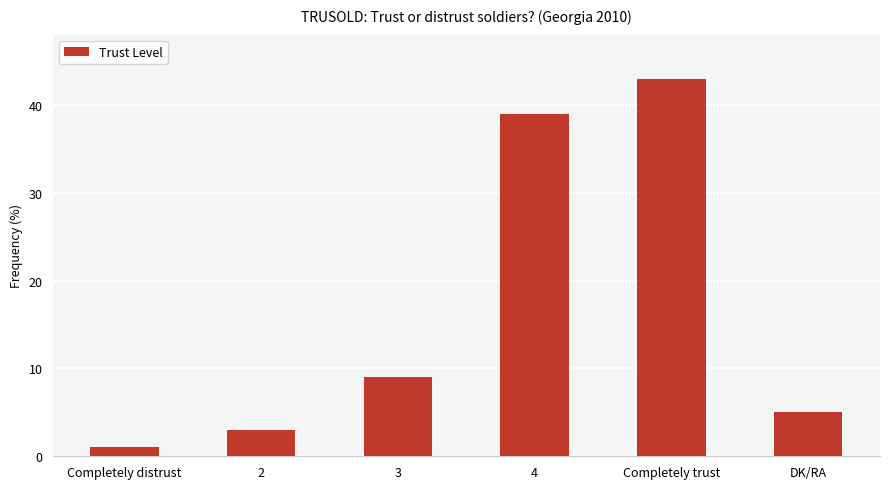

What is the difference between the maximum and second lowest values?

40